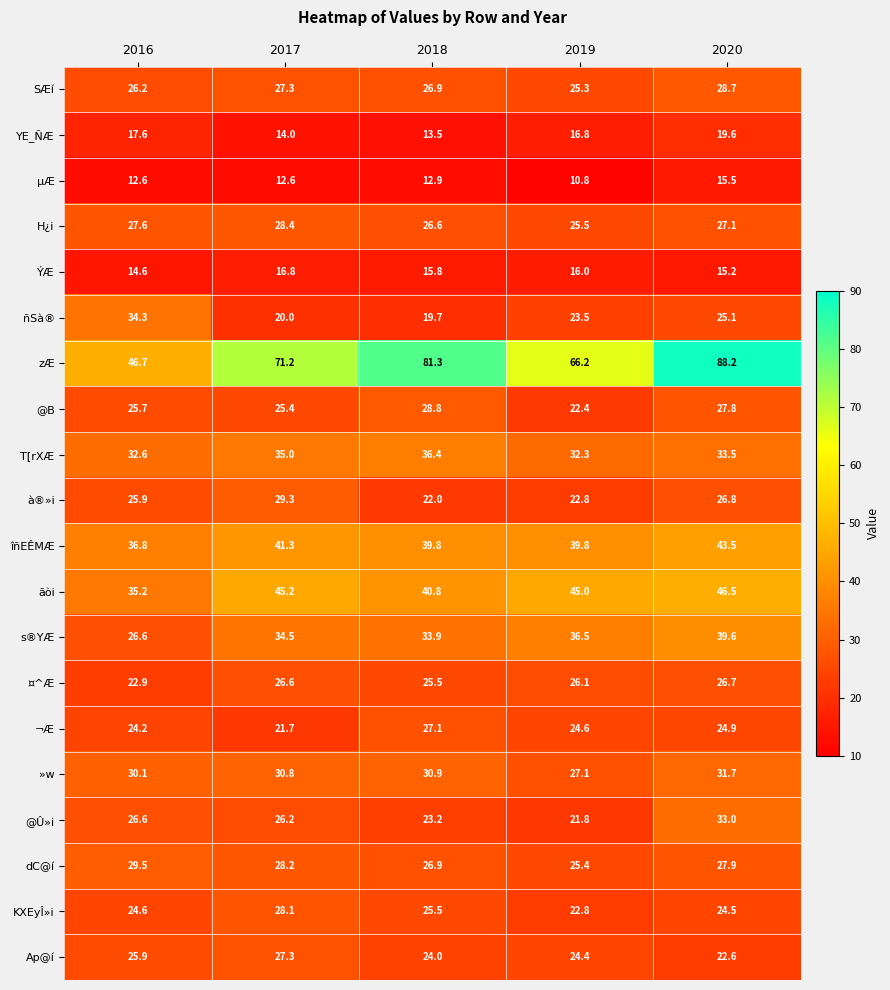

The value of dC@í at 2017 is 48.1. True or false?

False